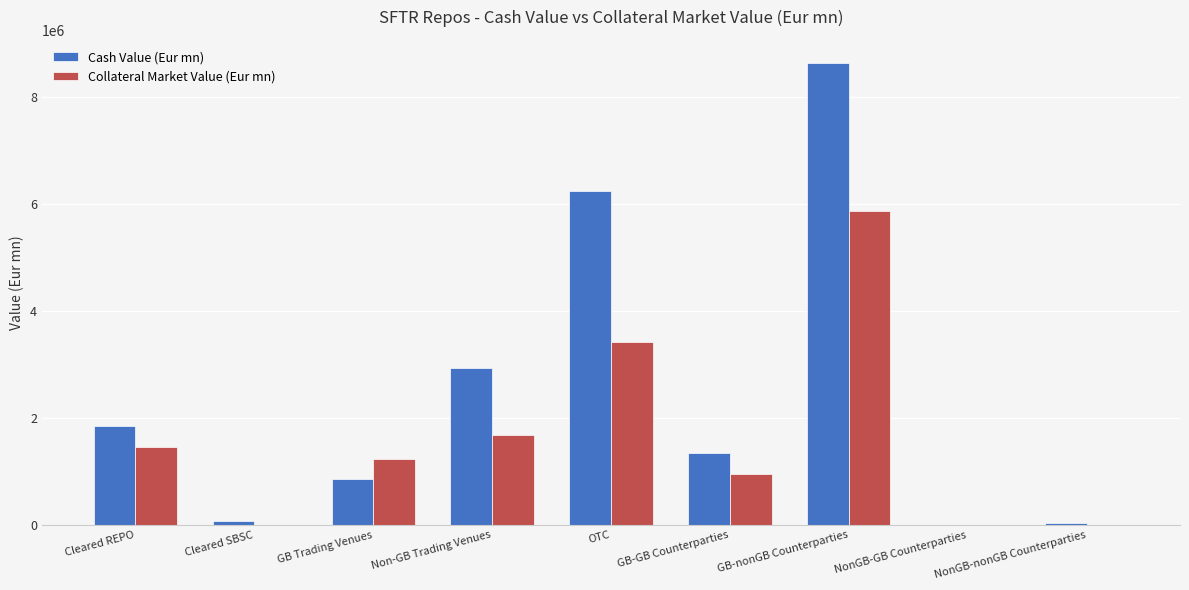

Between OTC and GB-nonGB Counterparties, which series saw the biggest shift?

Collateral Market Value (Eur mn)